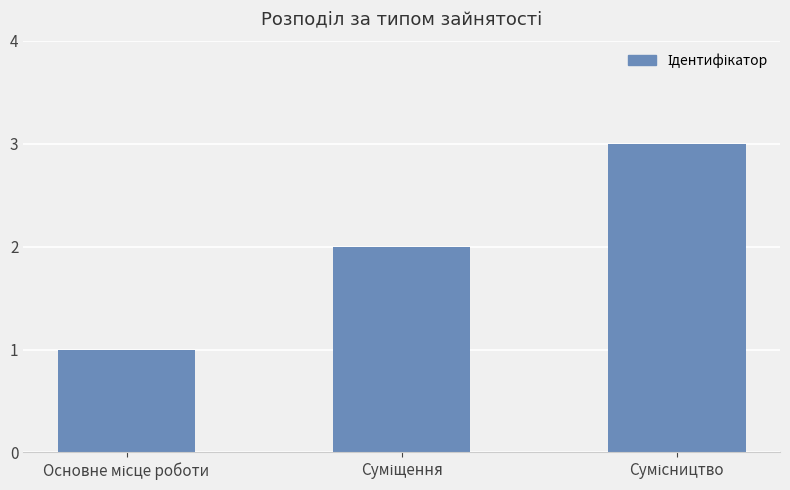

What is the maximum value shown in the chart?

3